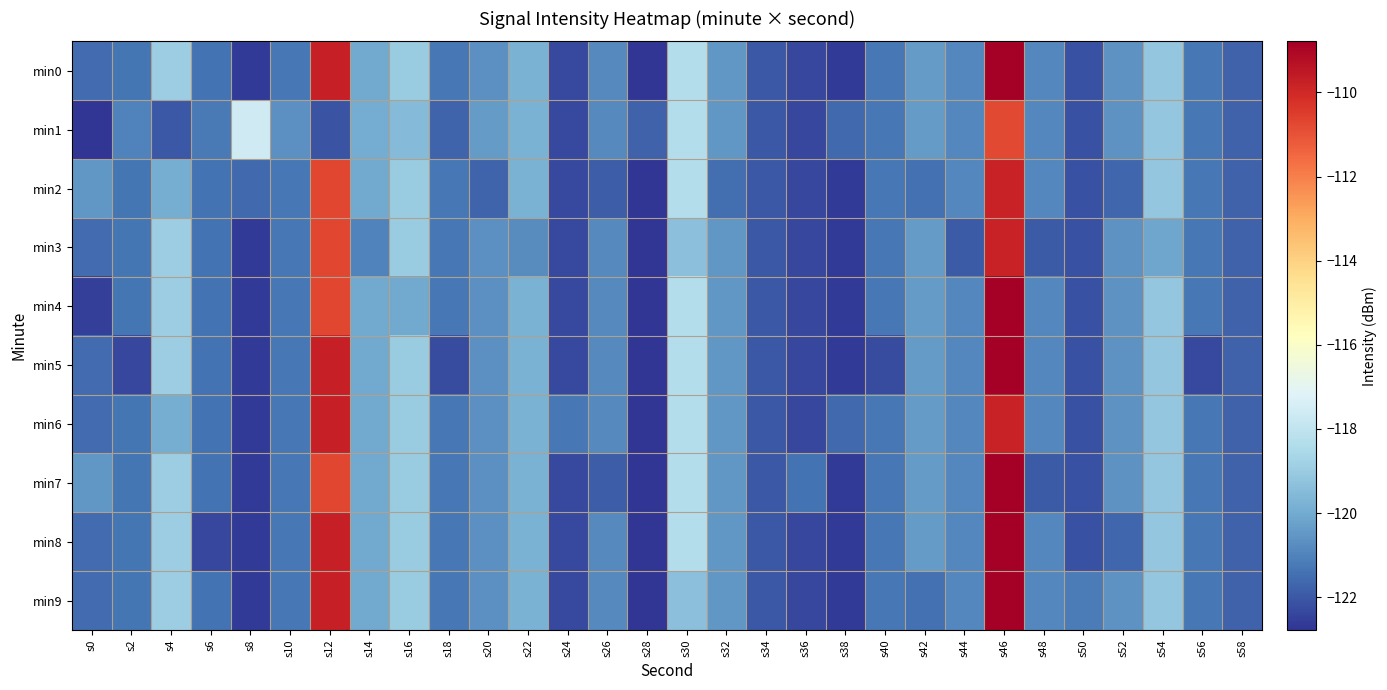

What is the spread (max minus min) of values at s46?

2.0